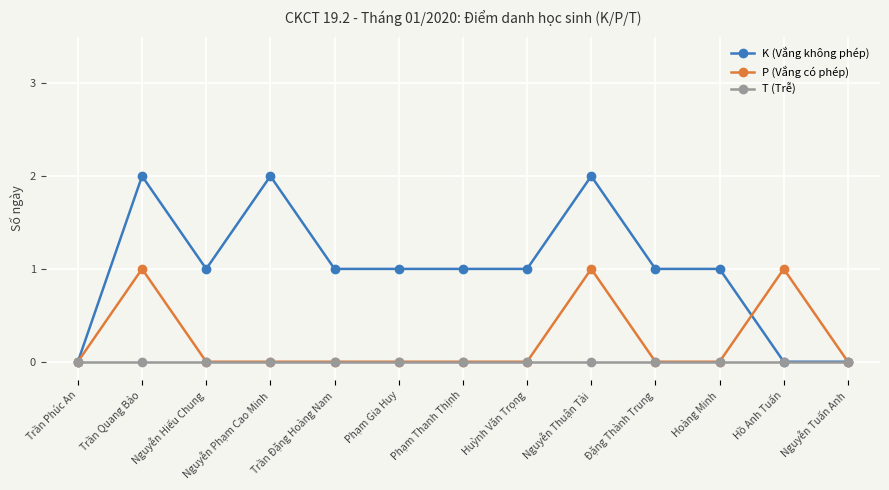

Rank the series at Nguyễn Thuận Tài from highest to lowest value.

K (Vắng không phép), P (Vắng có phép), T (Trễ)